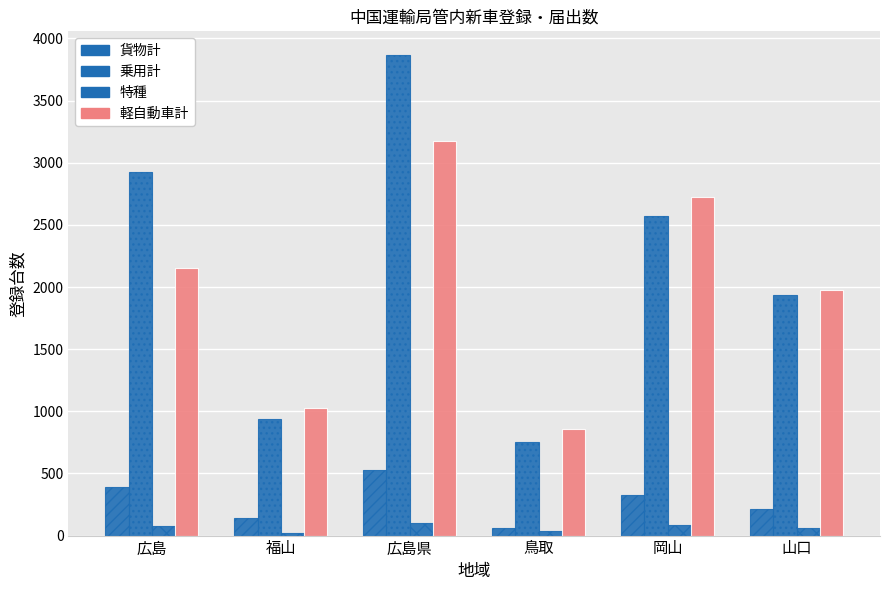

Is it true that 軽自動車計 equals 568 at 山口?

False